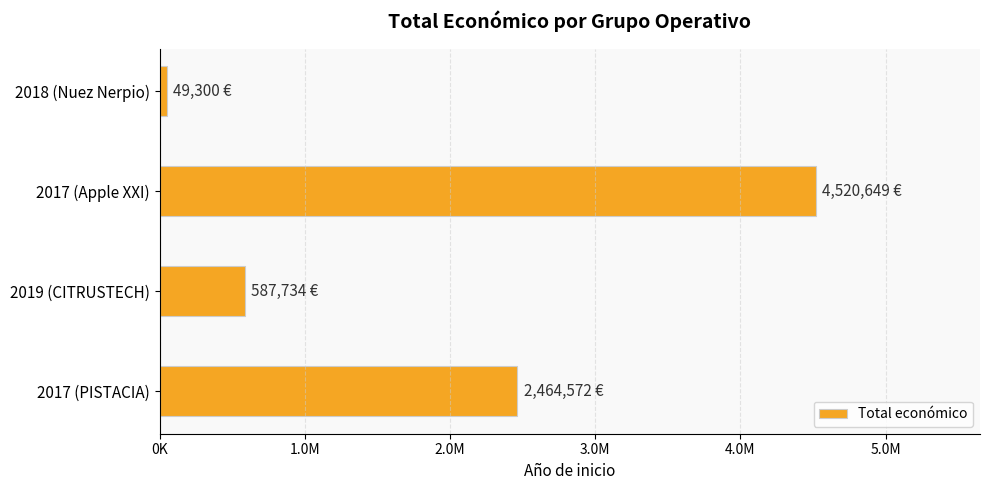

At which category does the chart reach its minimum across all series?

2018 (Nuez Nerpio)